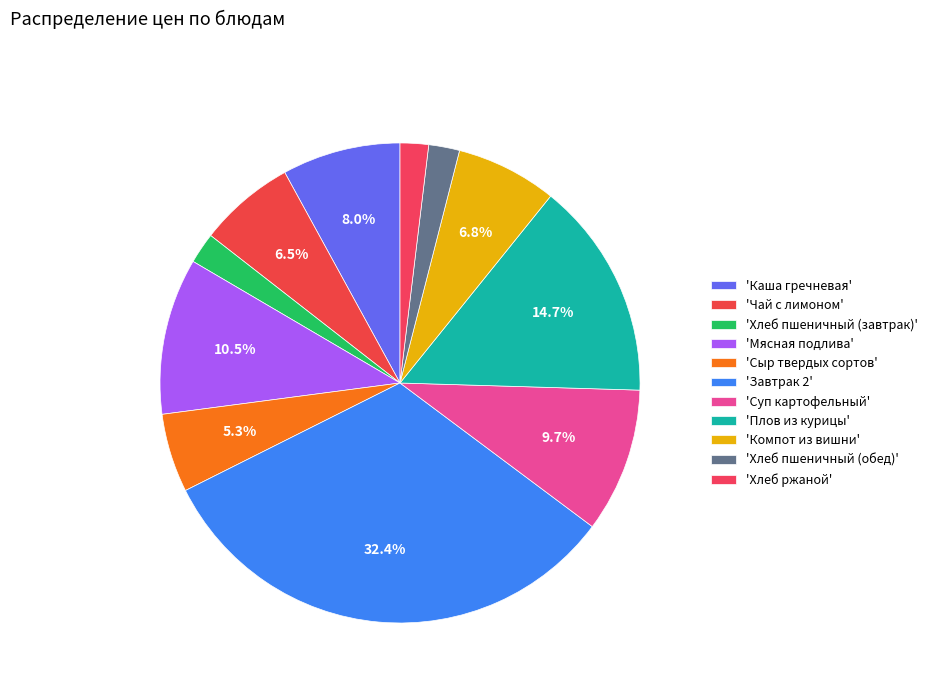

Count the number of slices in the pie.

11